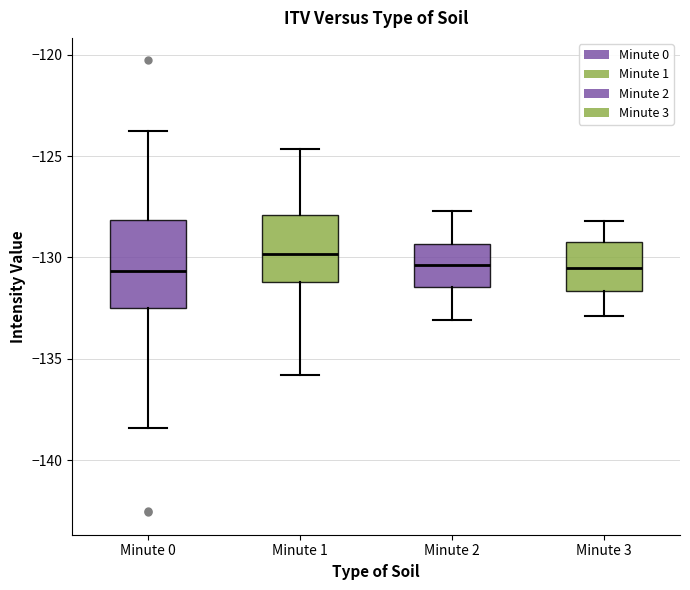

Which box's median line is the highest?

Minute 1